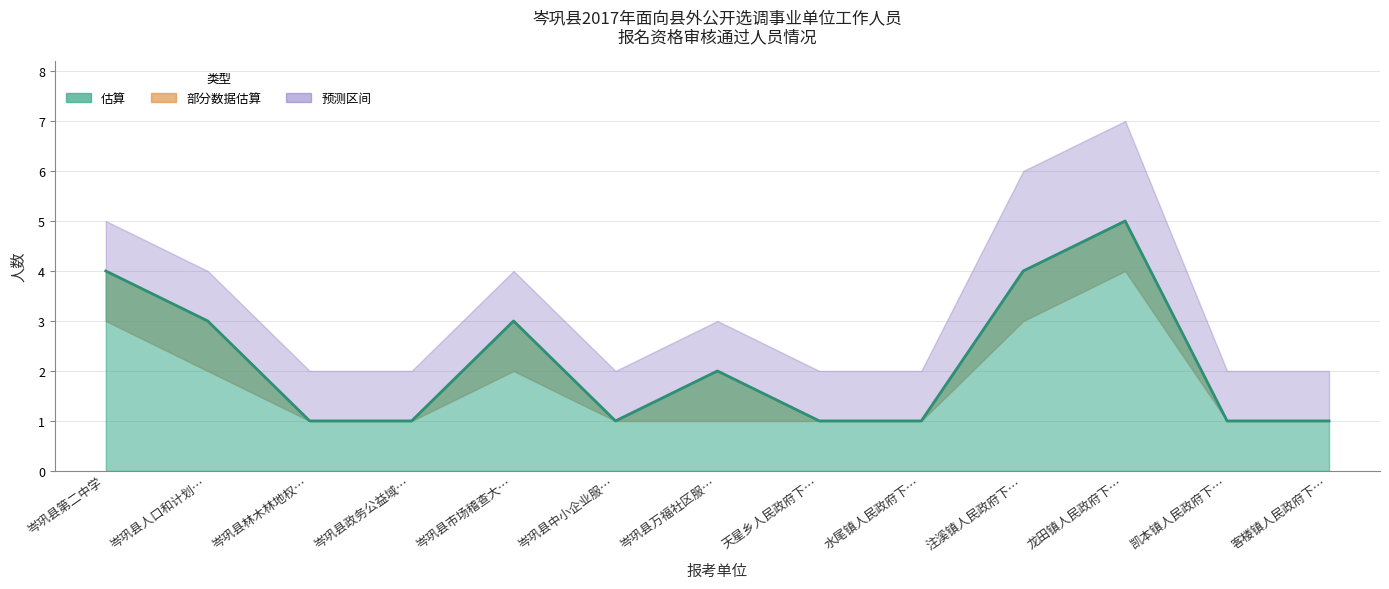

What is the label of the 5th point from the left?

岑巩县市场稽查大…